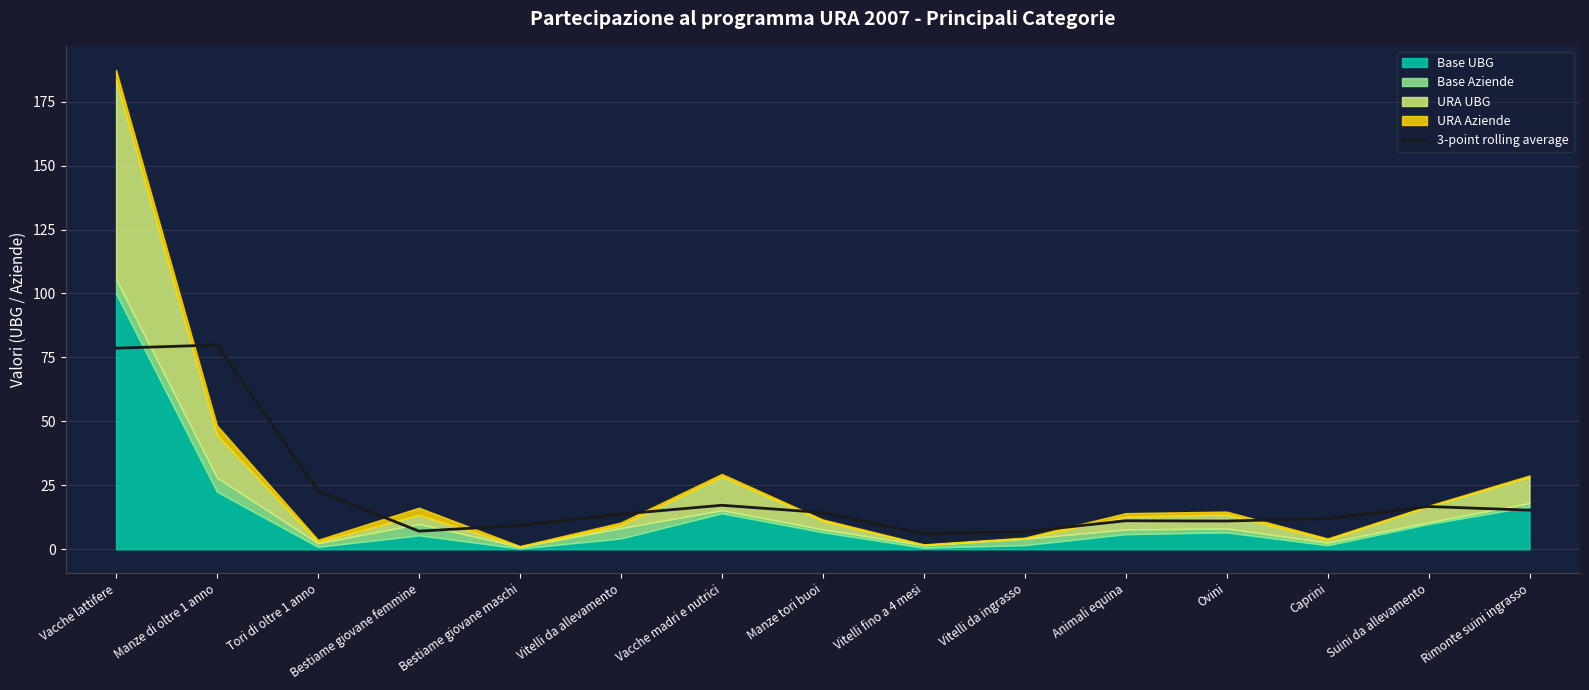

How many lines are shown in the chart?

1